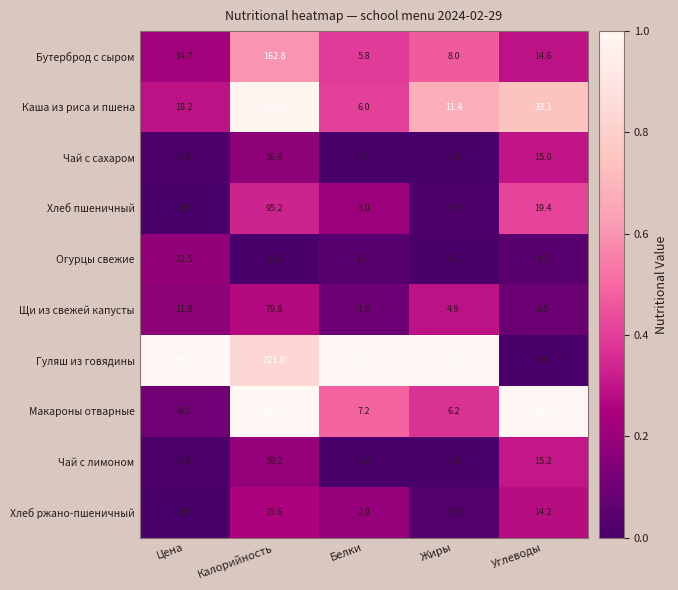

Which series has the widest spread of values?

Макароны отварные